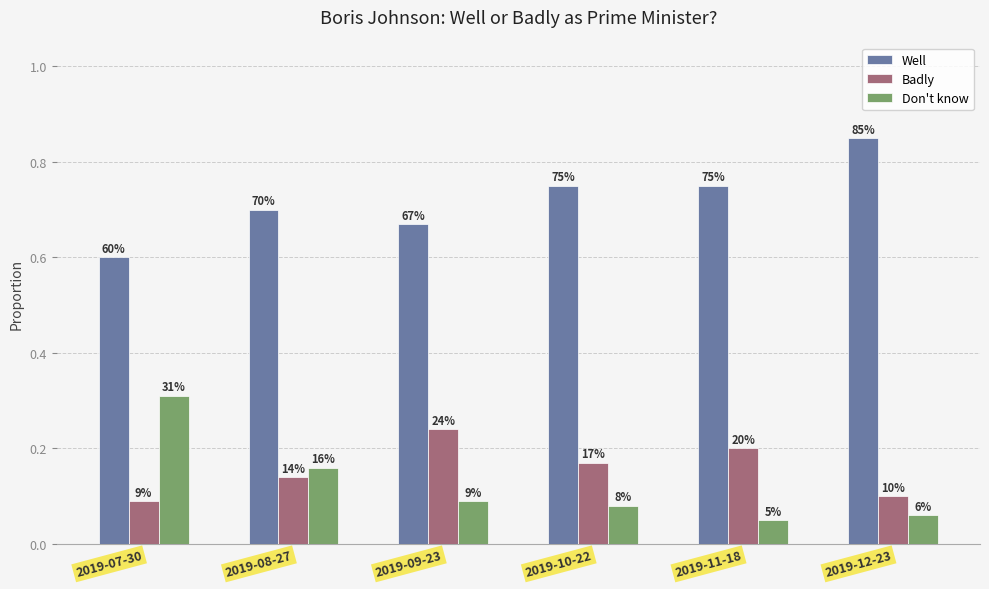

What is the label of the 2nd bar from the left?

2019-08-27